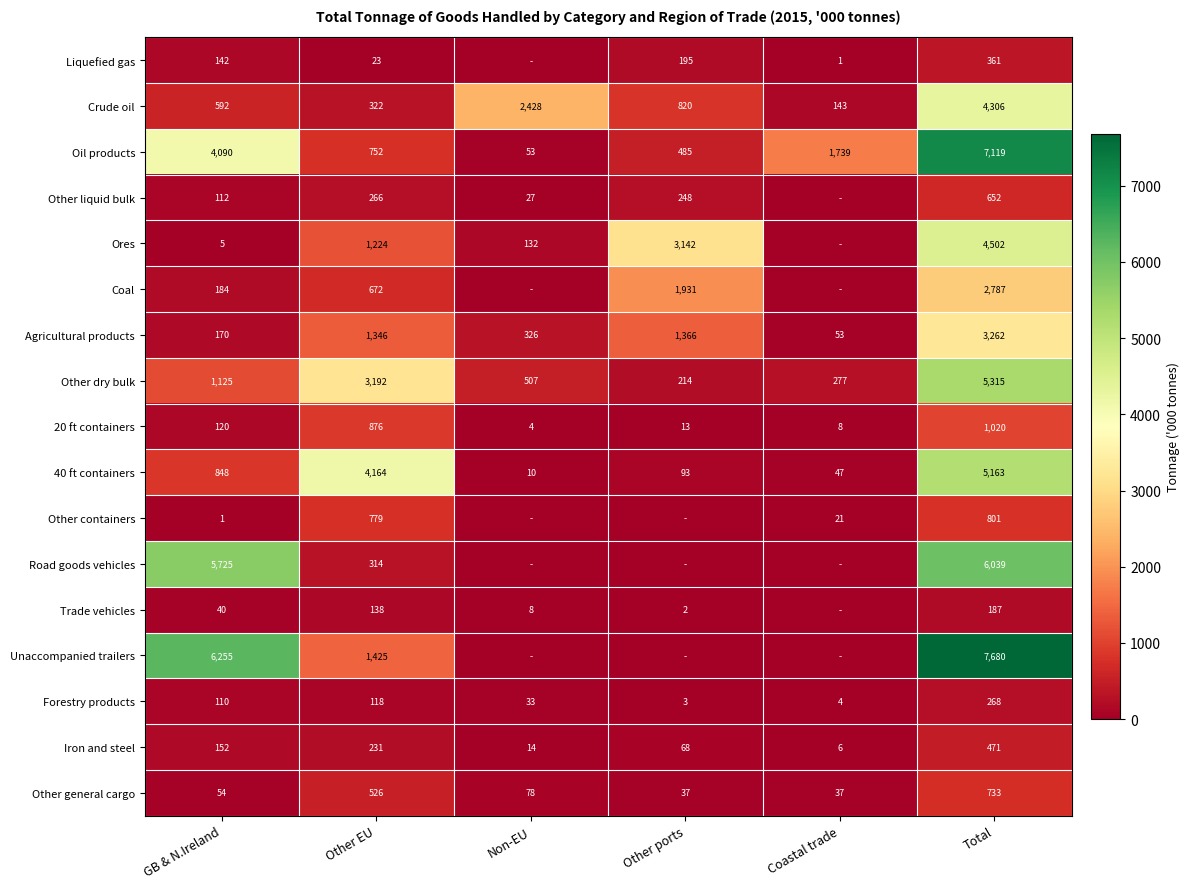

What is the maximum value shown in the chart?

7680